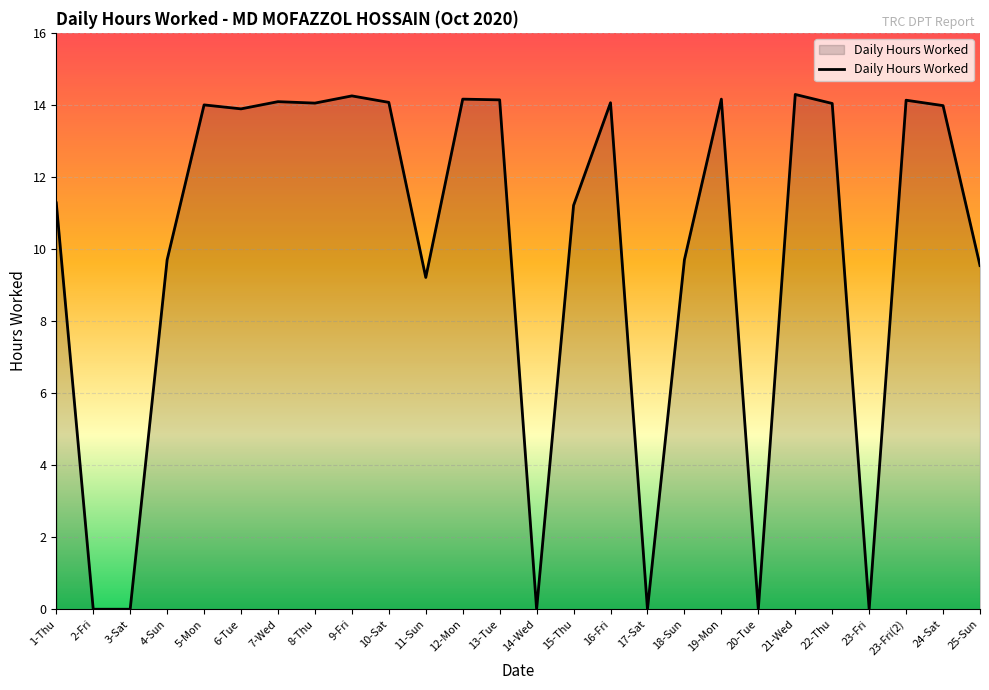

What is the greatest value displayed?

14.3